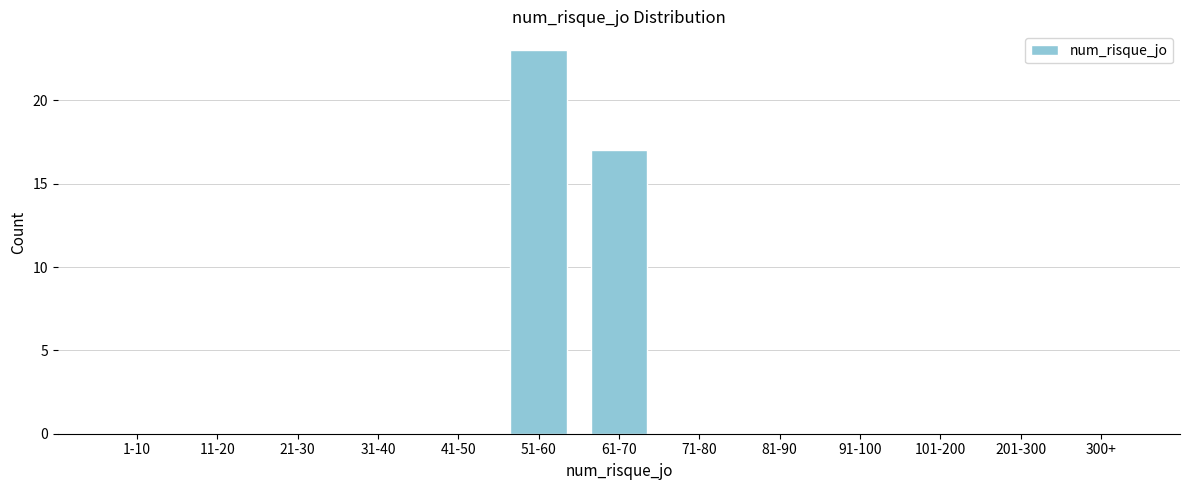

Reading left to right, what are all the values shown in this chart?

1-10=0	11-20=0	21-30=0	31-40=0	41-50=0	51-60=23	61-70=17	71-80=0	81-90=0	91-100=0	101-200=0	201-300=0	300+=0